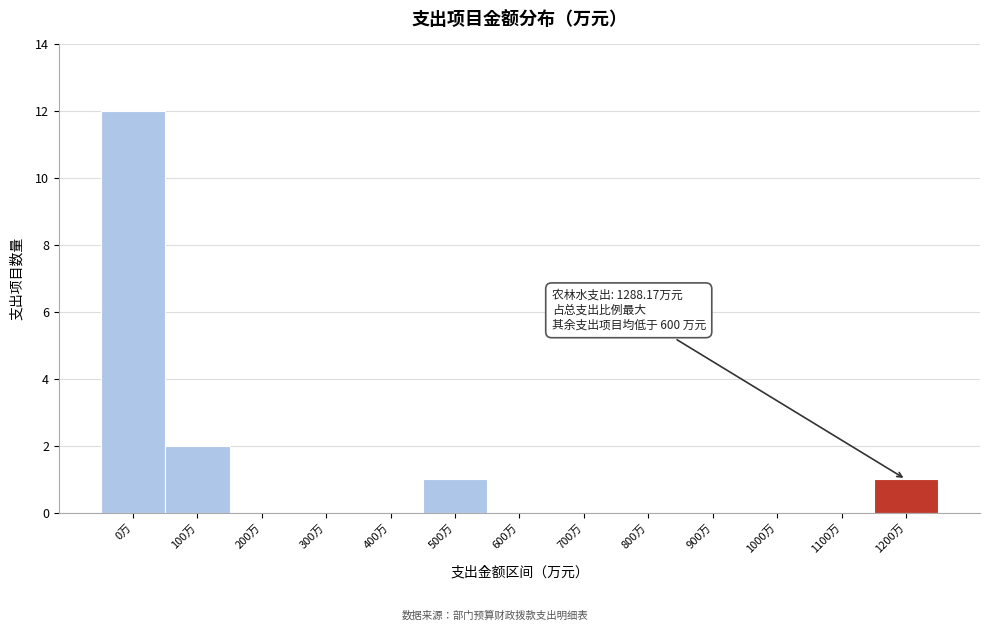

Reading left to right, what are all the values shown in this chart?

0万=12	100万=2	200万=0	300万=0	400万=0	500万=1	600万=0	700万=0	800万=0	900万=0	1000万=0	1100万=0	1200万=1